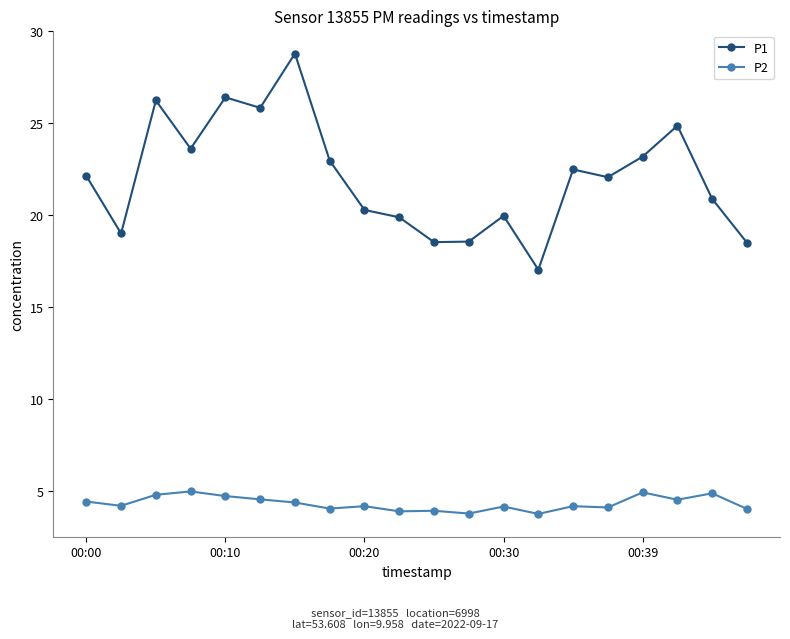

List the series in order of their peak value, lowest first.

P2, P1